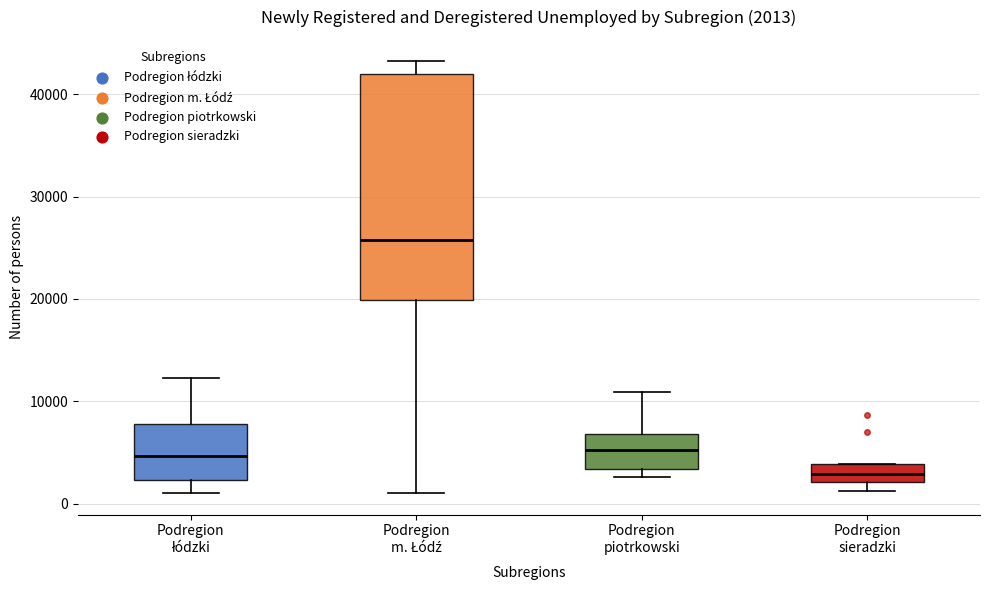

Which box has the lowest median line?

Podregion sieradzki